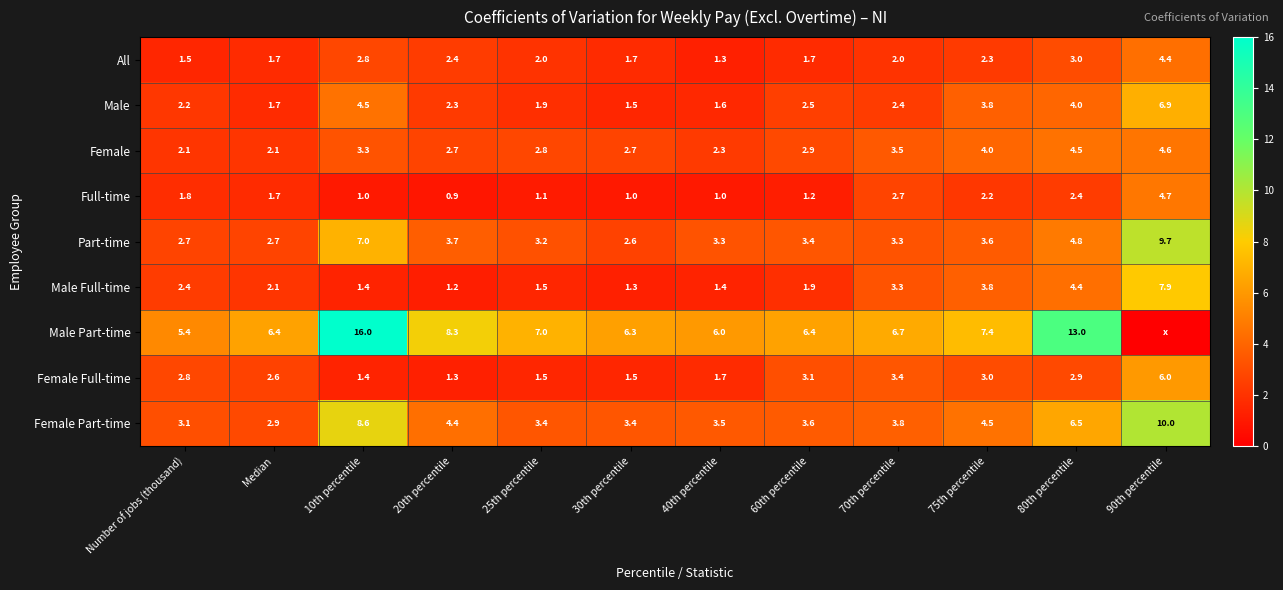

Which category has the lowest value in the All series?

40th percentile